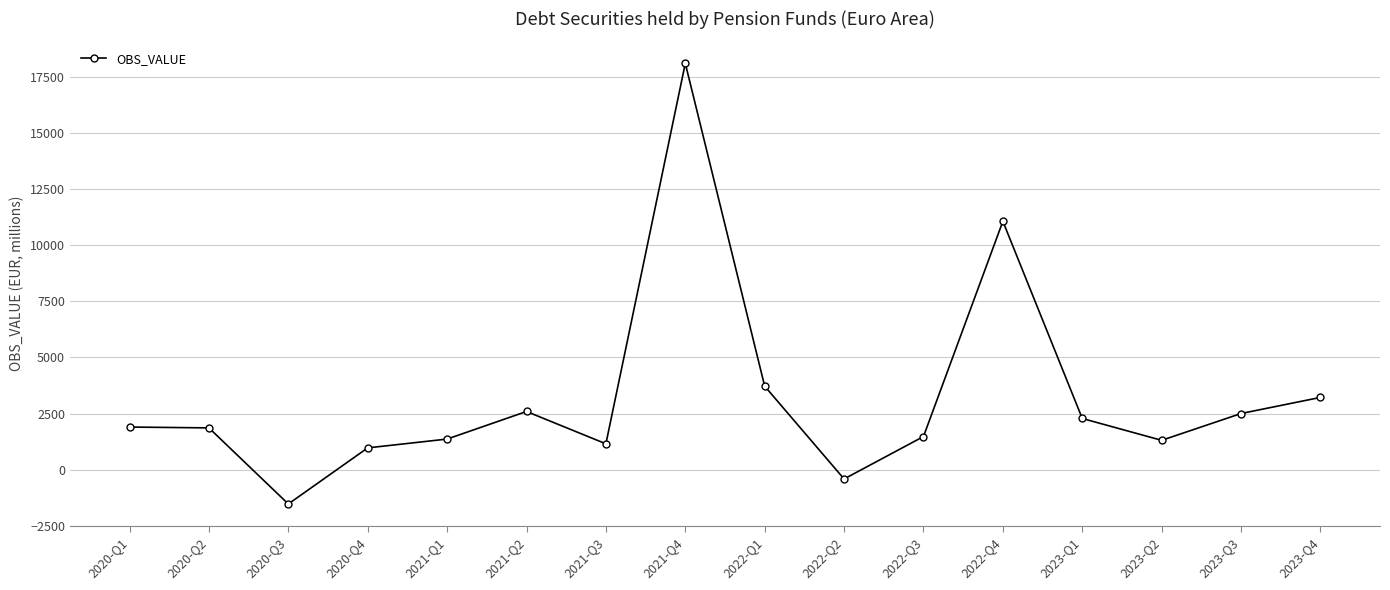

Is it true that the value at 2020-Q4 is 966.8?

True